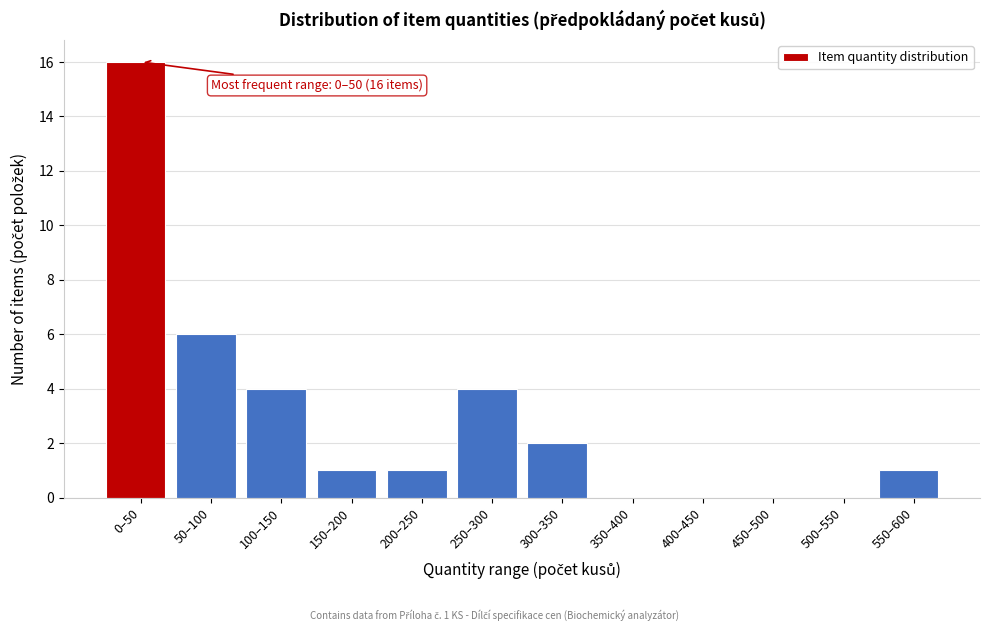

Reading left to right, what are all the values shown in this chart?

0–50=16	50–100=6	100–150=4	150–200=1	200–250=1	250–300=4	300–350=2	350–400=0	400–450=0	450–500=0	500–550=0	550–600=1